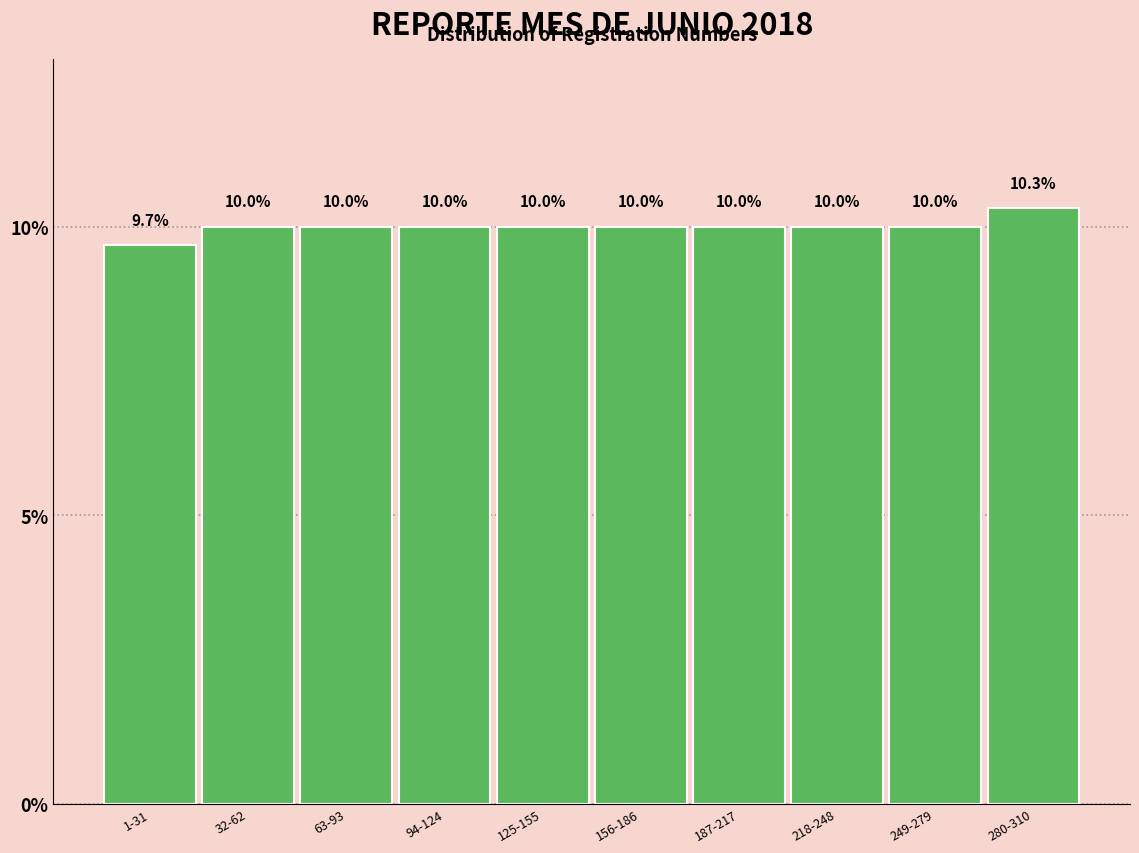

Reading left to right, what are all the values shown in this chart?

1-31=9.7	32-62=10.0	63-93=10.0	94-124=10.0	125-155=10.0	156-186=10.0	187-217=10.0	218-248=10.0	249-279=10.0	280-310=10.3